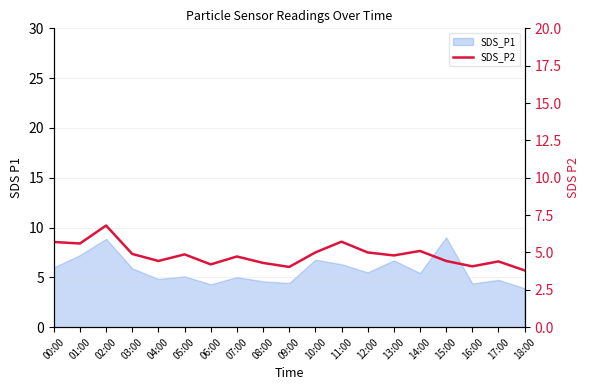

Which has a higher value, 00:00 or 16:00?

00:00